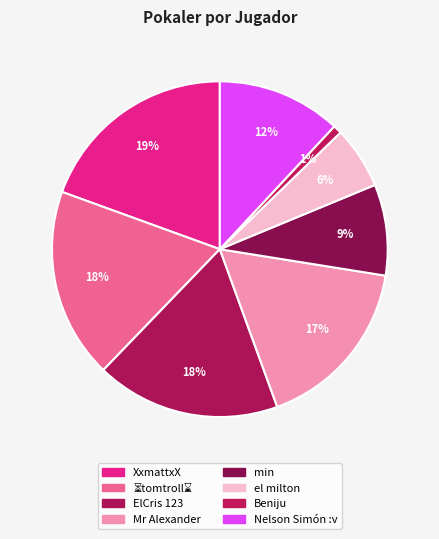

Count the number of slices in the pie.

8